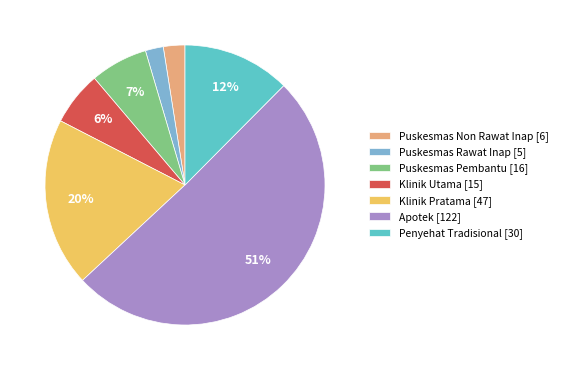

Is the sum of Puskesmas Rawat Inap and Puskesmas Non Rawat Inap greater than half?

No